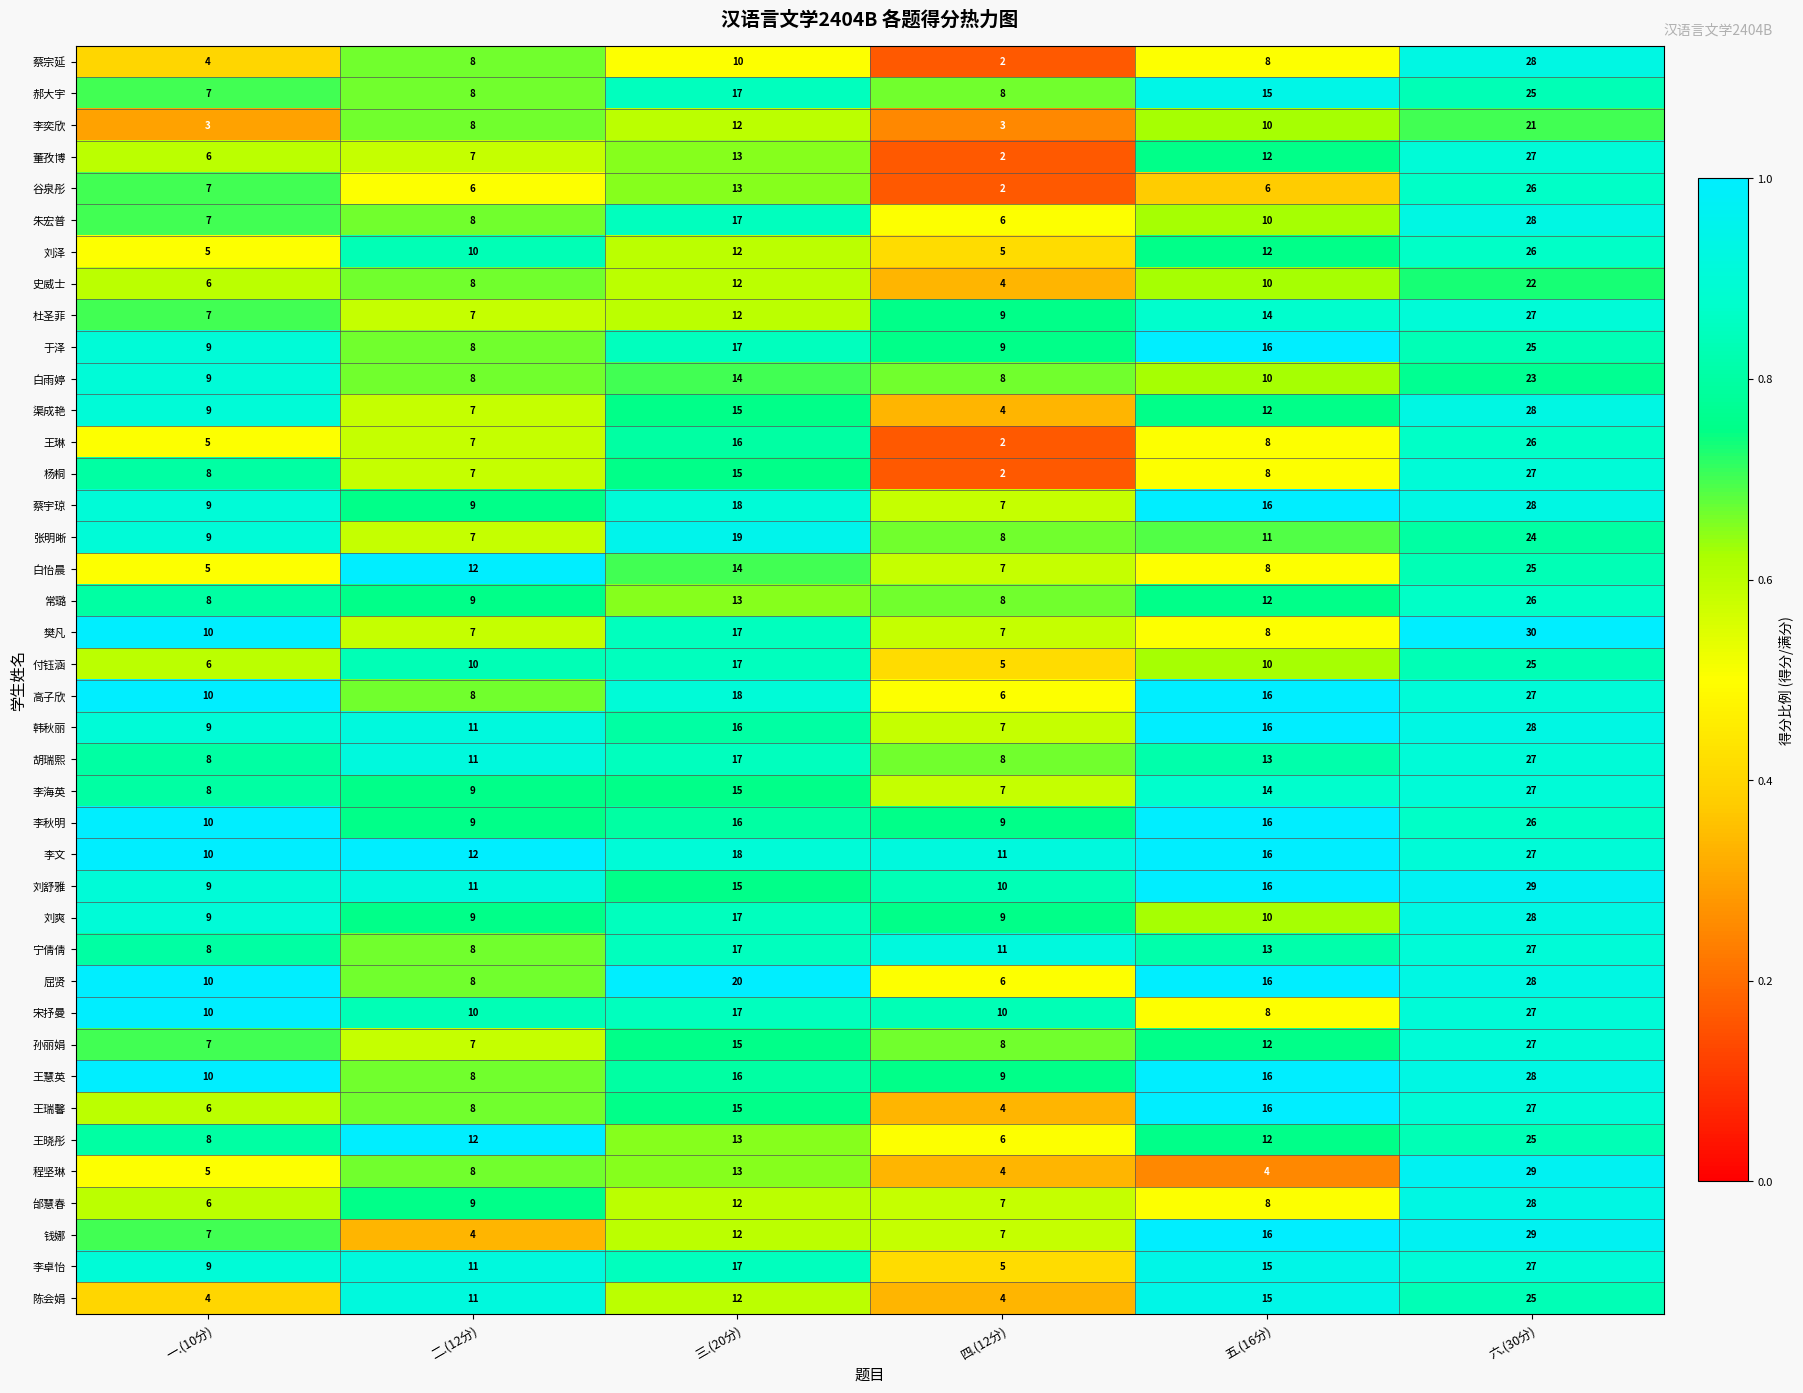

What is the spread (max minus min) of values at 五.(16分)?

12